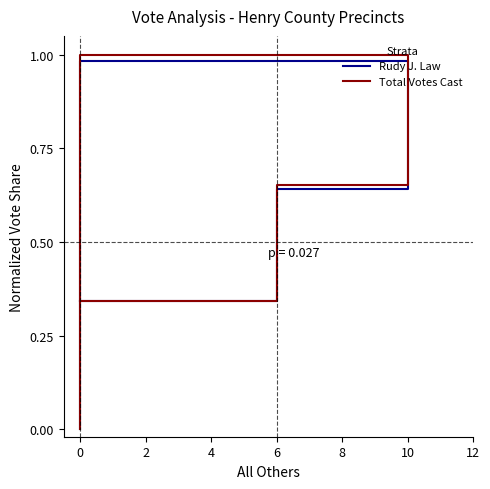

What is the sum of the Total Votes Cast values at −2 and 4?

0.4